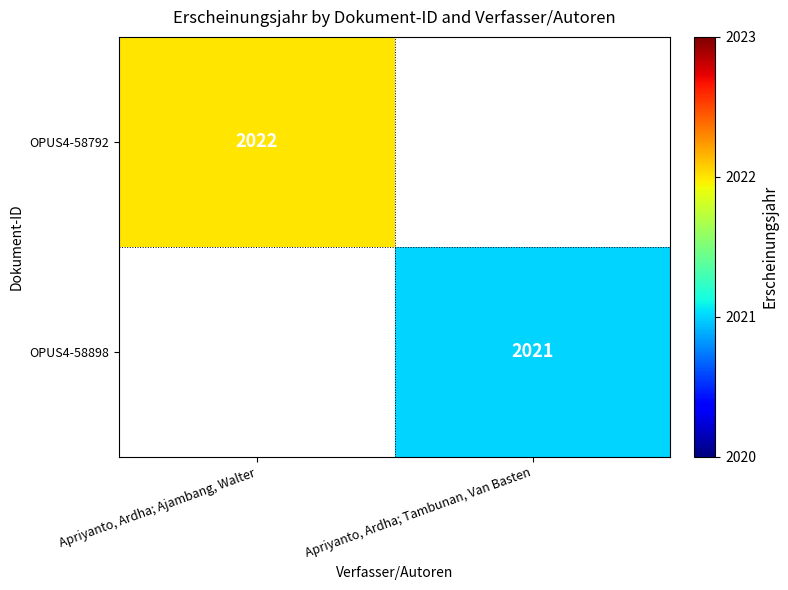

The OPUS4-58792 series shows 3133 at Apriyanto, Ardha; Ajambang, Walter. True or false?

False